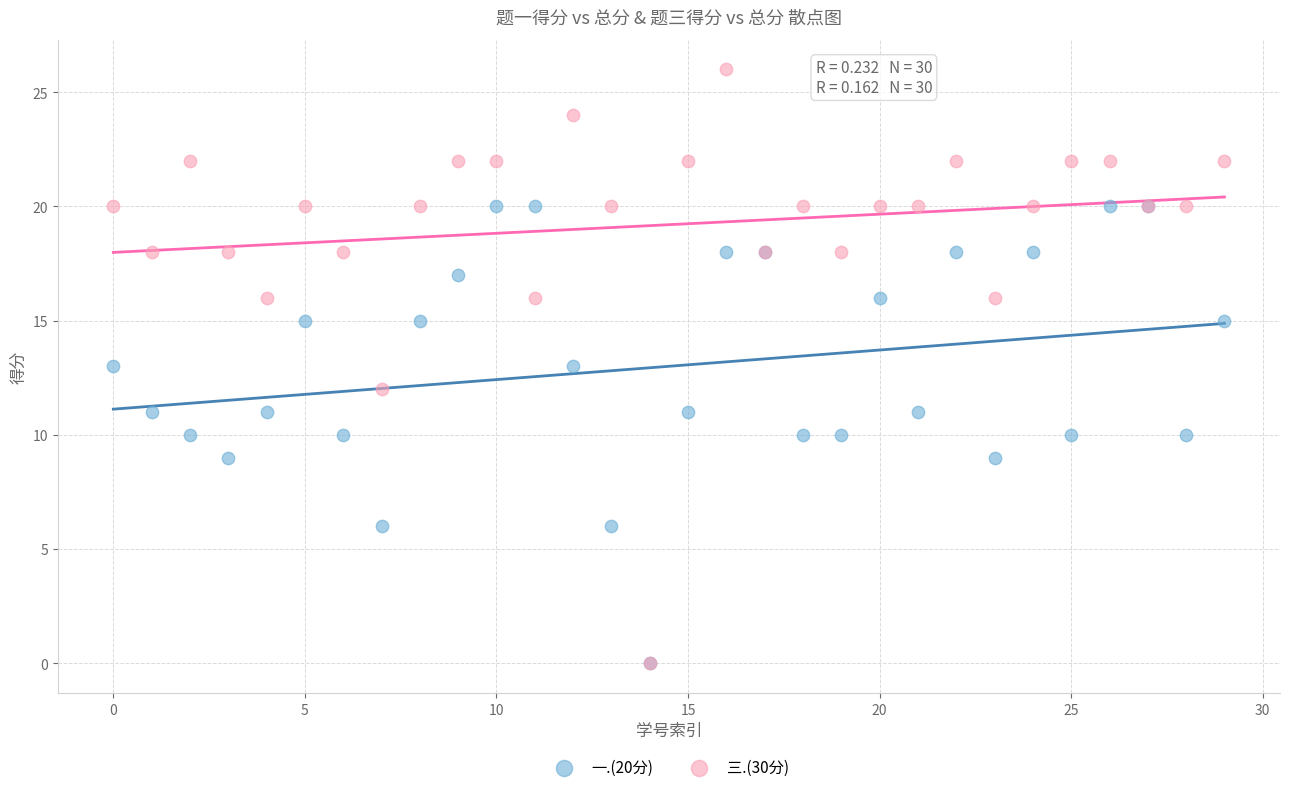

What are all the series names shown in the legend?

一.(20分), 三.(30分)